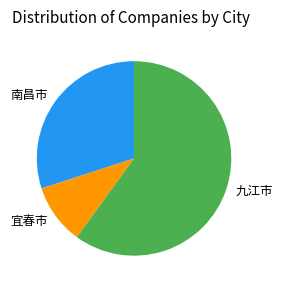

Do 九江市 and 宜春市 together represent more than half of the pie?

Yes